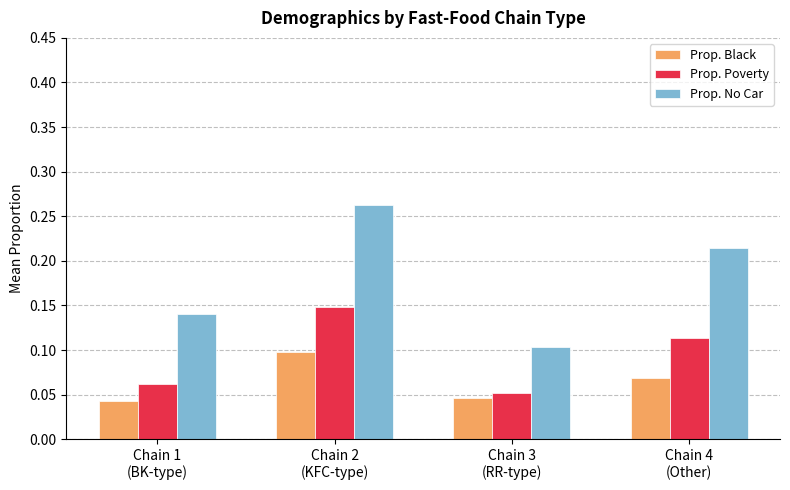

How many groups of bars are there?

4